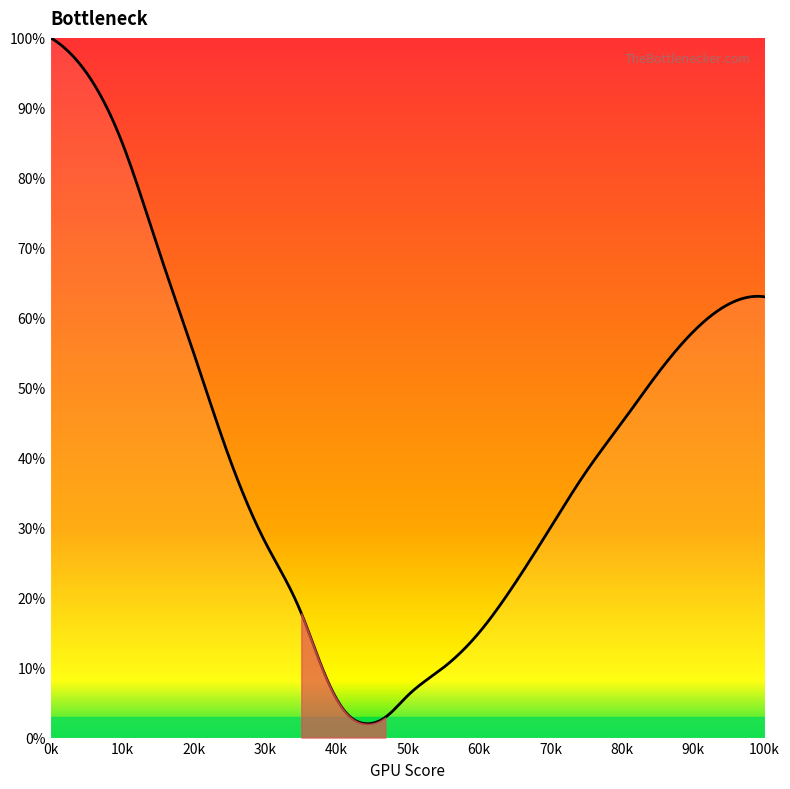

What is the difference between the maximum and minimum values?

98.0